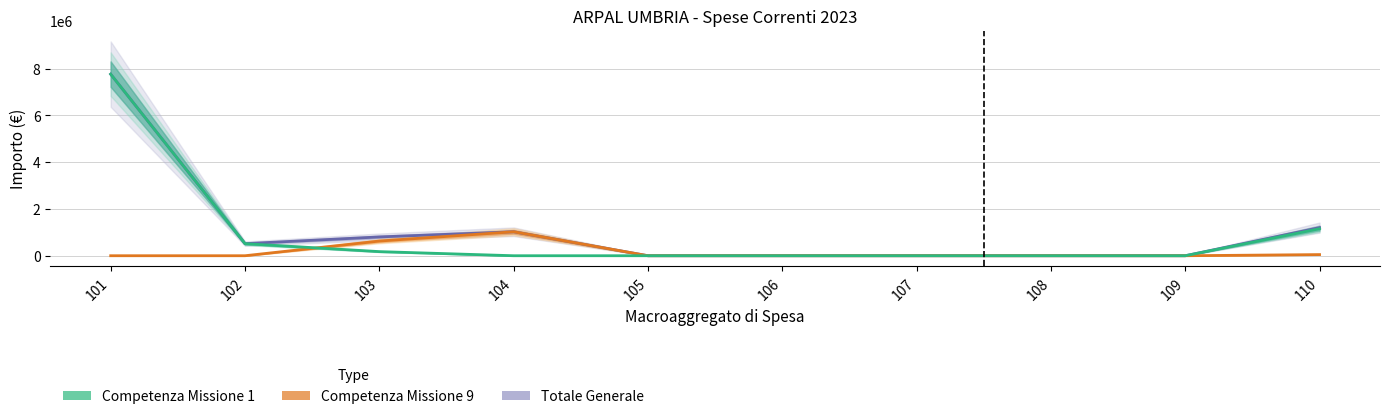

Rank the series by their maximum value, from highest to lowest.

Totale Generale, Competenza Missione 1, Competenza Missione 9